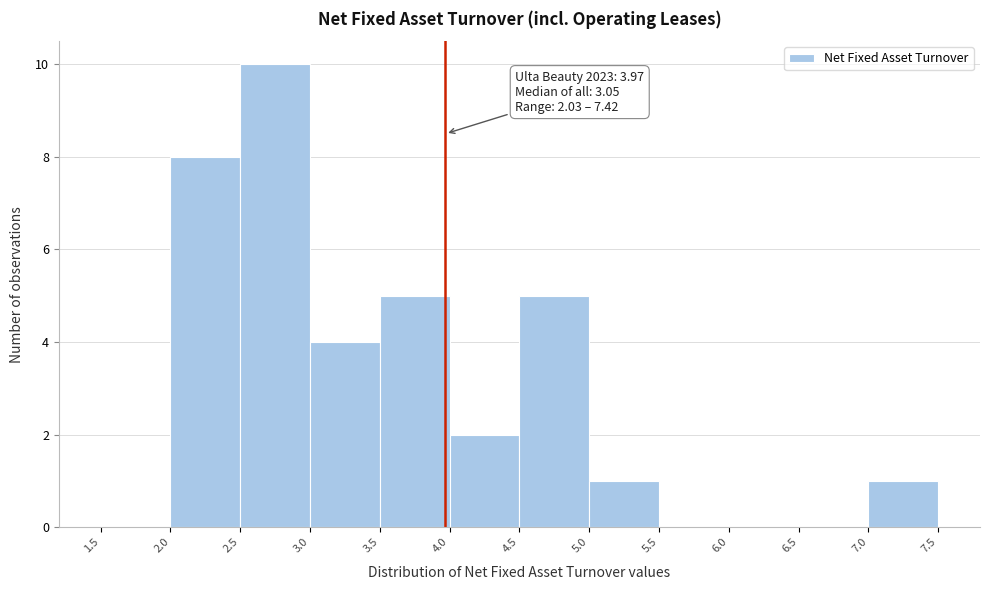

Which range on the x-axis has the tallest bar?

2.5 to 3.0